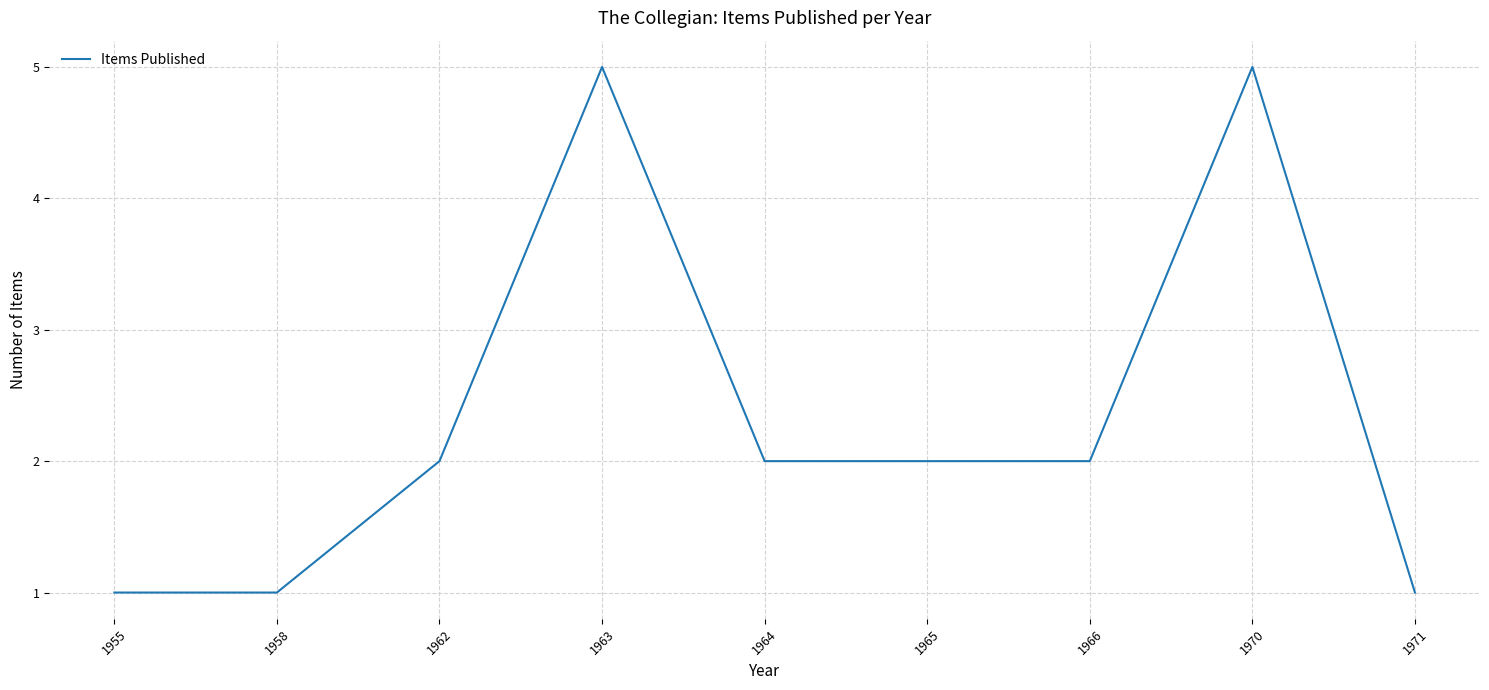

Does the chart have visible grid lines?

Yes